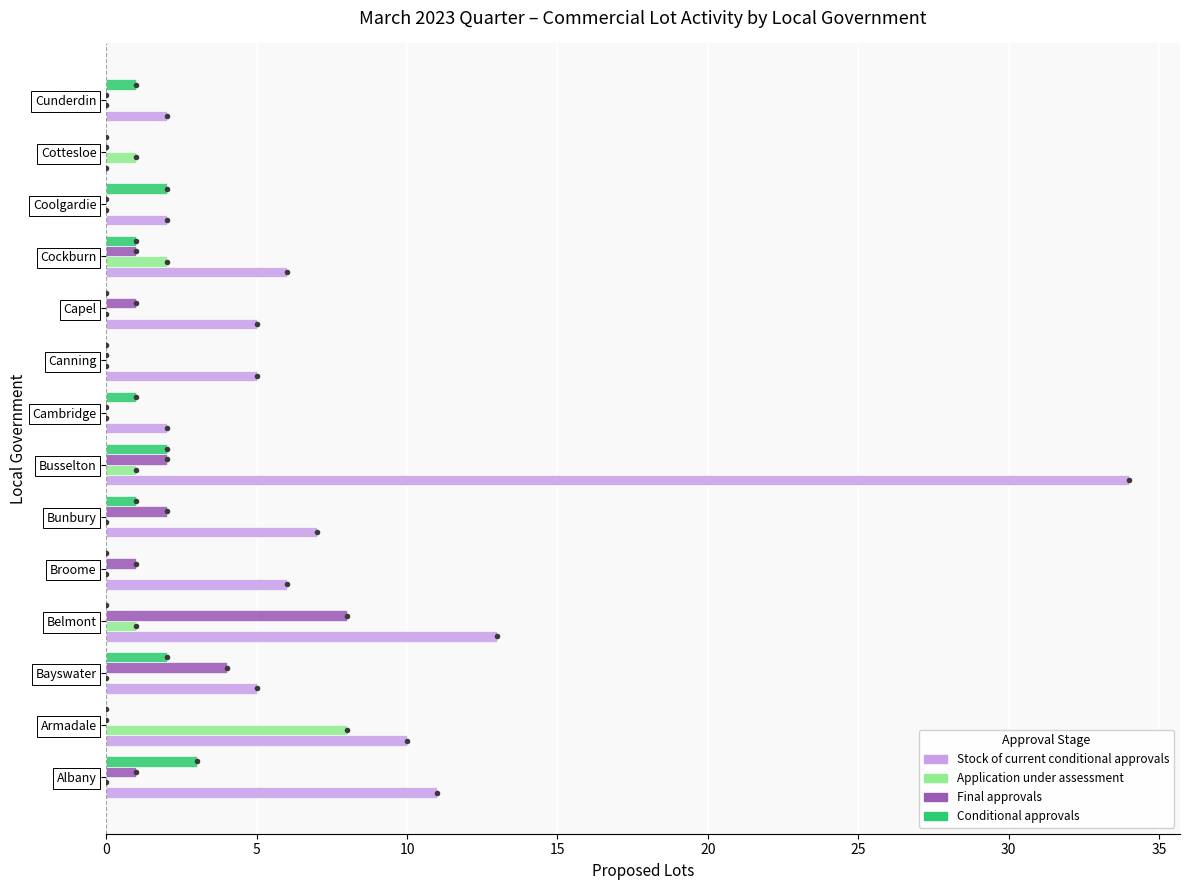

What is the total value across all series at Cunderdin?

3